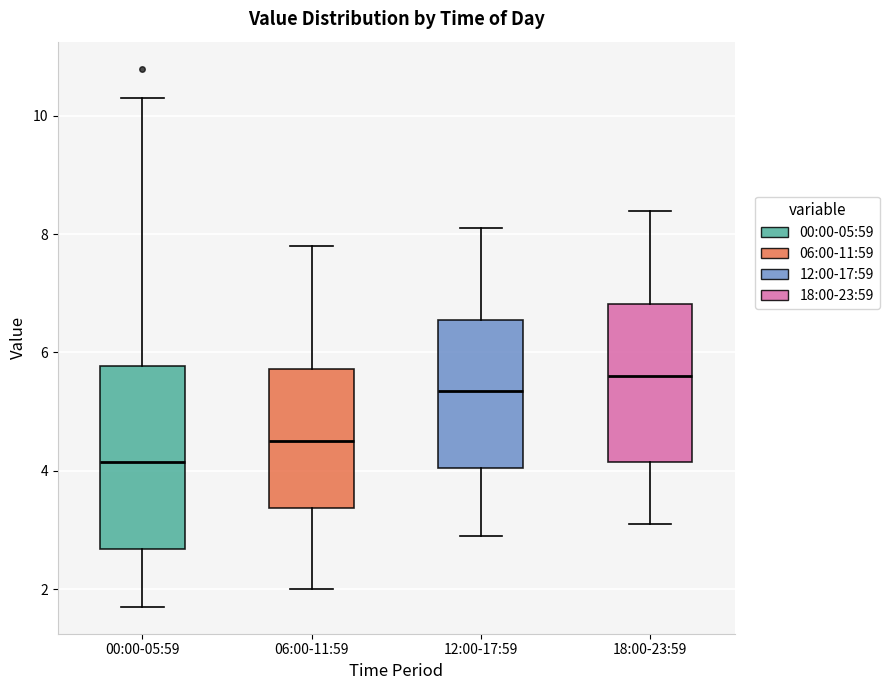

Reading left to right, read every box against the y-axis: the position of its median line, the range the box covers, and the ends of its whiskers. The values are not printed on the chart, so give them approximately, as read against the axis.

00:00-05:59: median 4.2, box 2.6 to 5.8, whiskers 1.8 to 10.4
06:00-11:59: median 4.6, box 3.4 to 5.8, whiskers 2.0 to 7.8
12:00-17:59: median 5.4, box 4.0 to 6.6, whiskers 3.0 to 8.2
18:00-23:59: median 5.6, box 4.2 to 6.8, whiskers 3.2 to 8.4